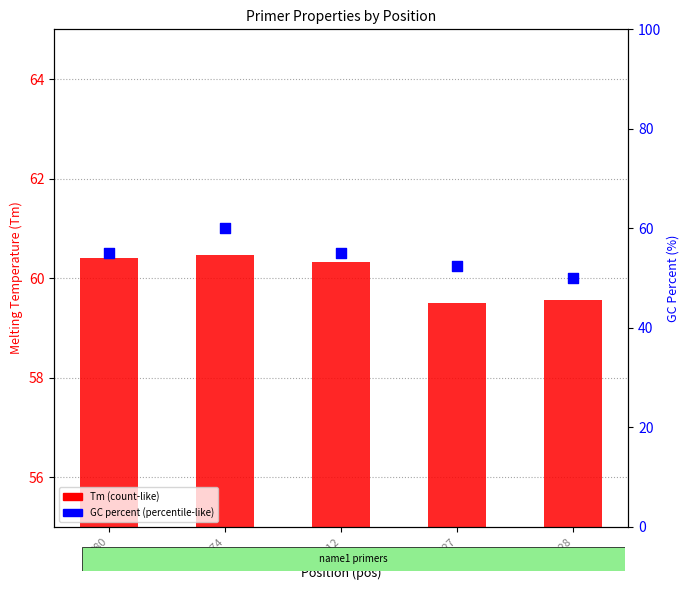

At how many categories does at least one series exceed 58?

5